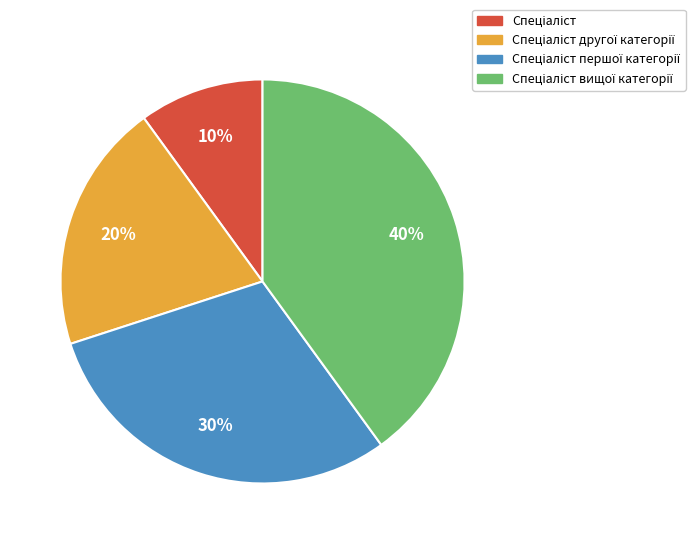

To the nearest percent, what is the difference between the largest and smallest slice percentages?

30%